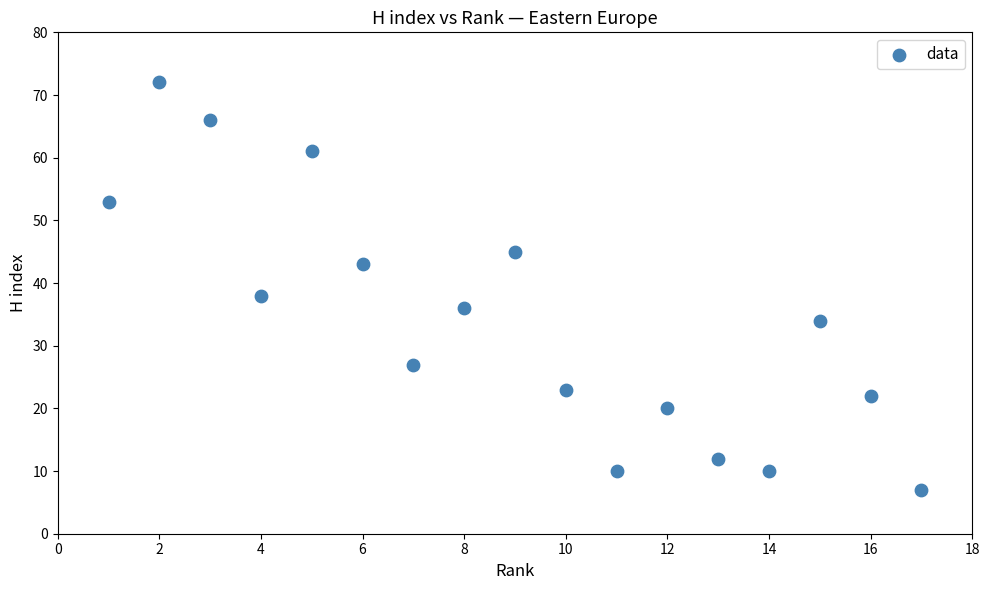

What is the range of Y values (max minus min)?

65